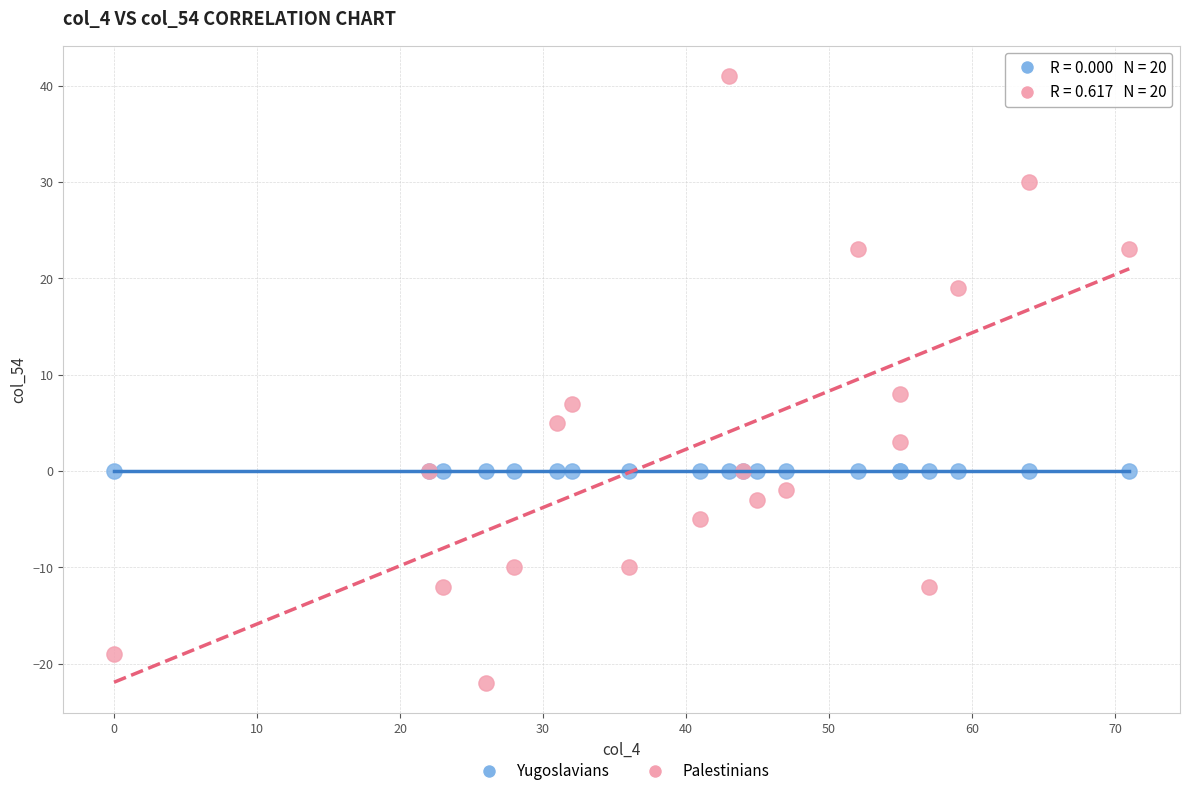

Across all series, what Y value is closest to 9?

8